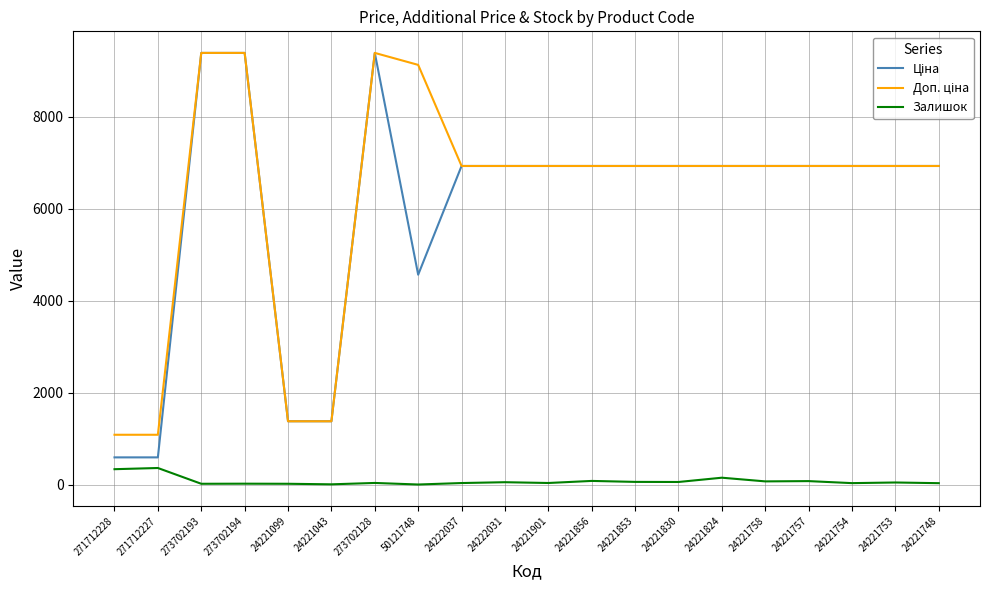

What is the total value across all series at 271712228?

2004.6